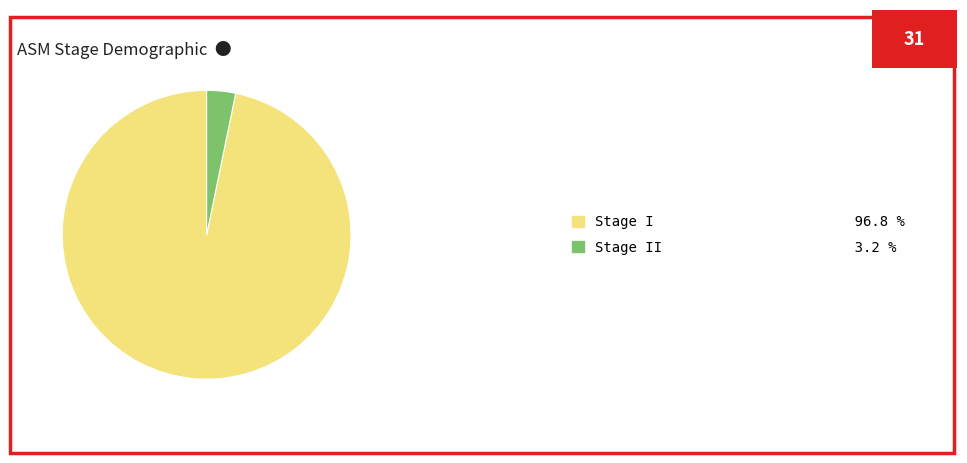

Combined, do Stage I 96.8 % and Stage II 3.2 % account for over 50%?

Yes